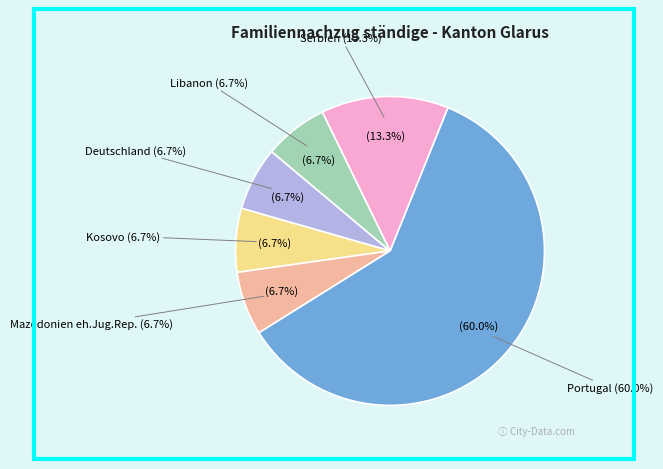

Combined, do Deutschland and Mazedonien eh.Jug.Rep. account for over 50%?

No